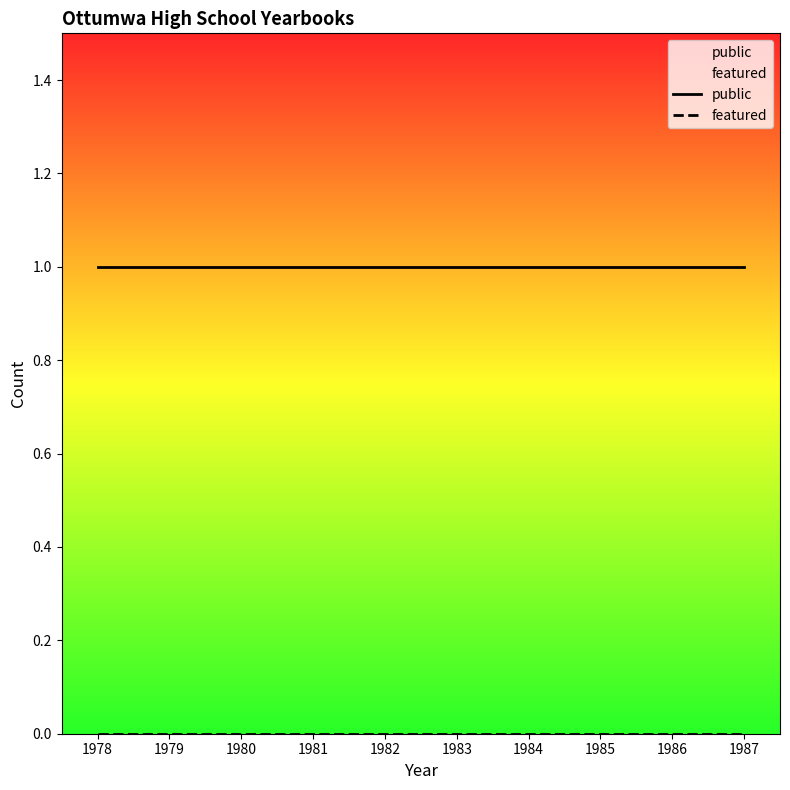

True or false: public and featured cross at least once.

False